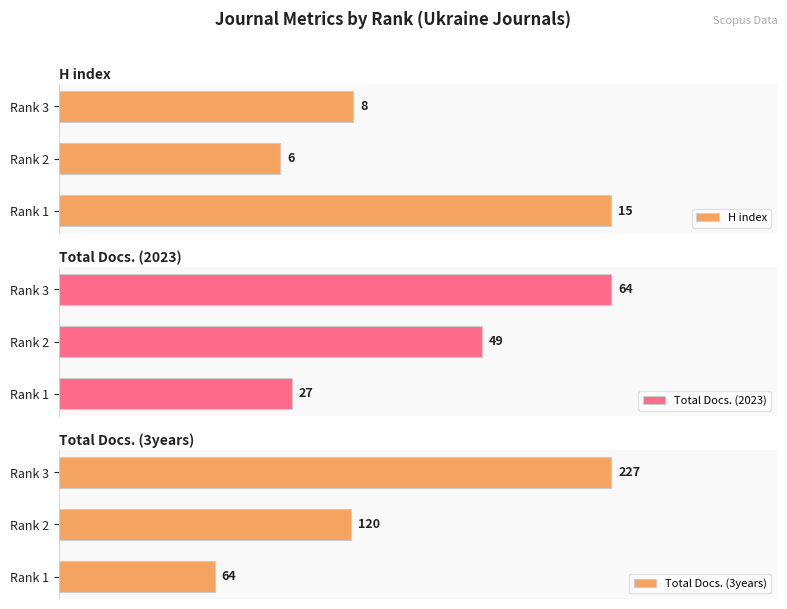

How many data points in H index are above 8?

1